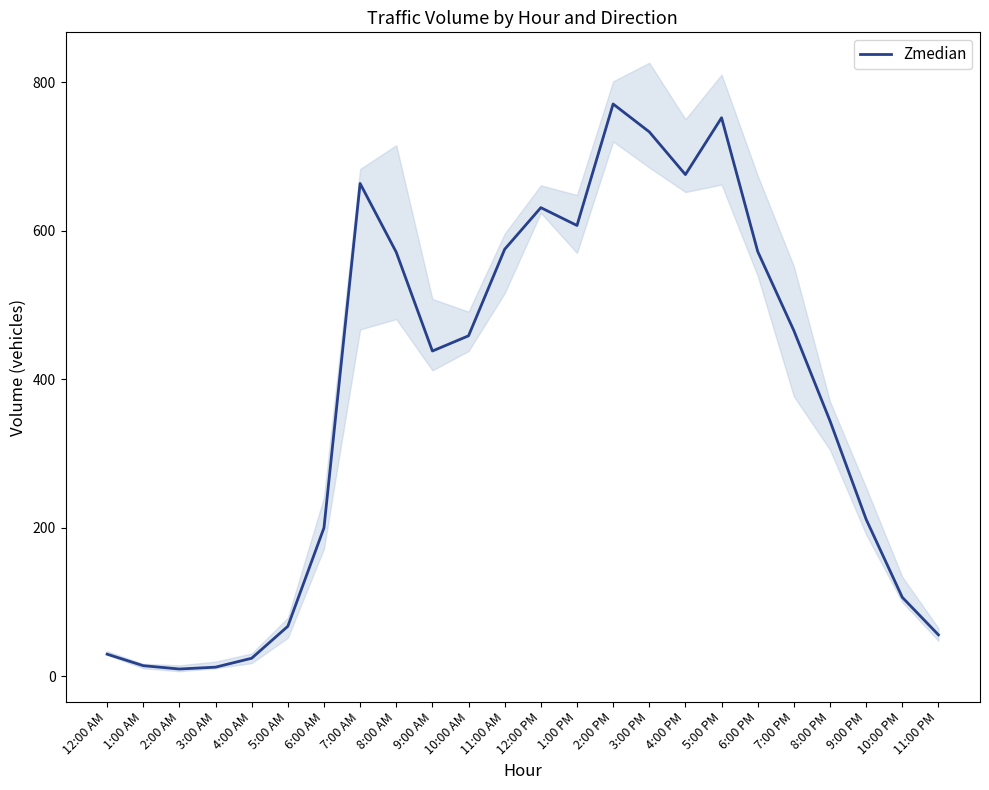

What is the maximum value shown in the chart?

770.5